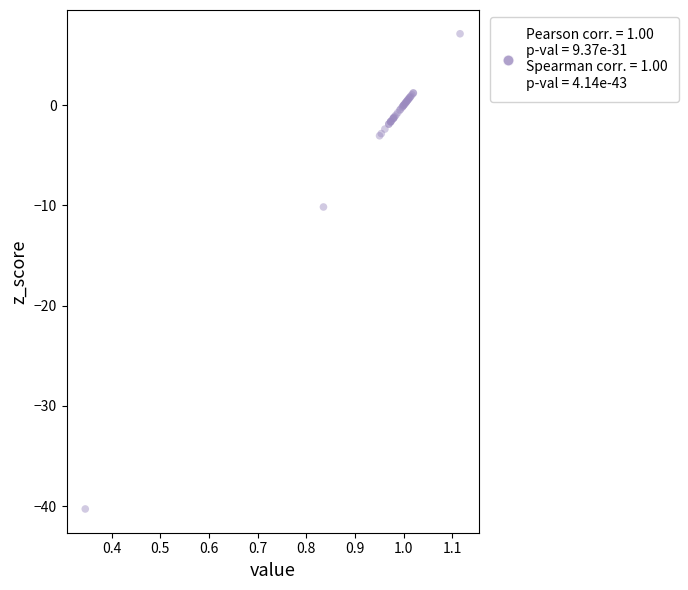

What Y value in the scatter plot is closest to -16?

-10.2